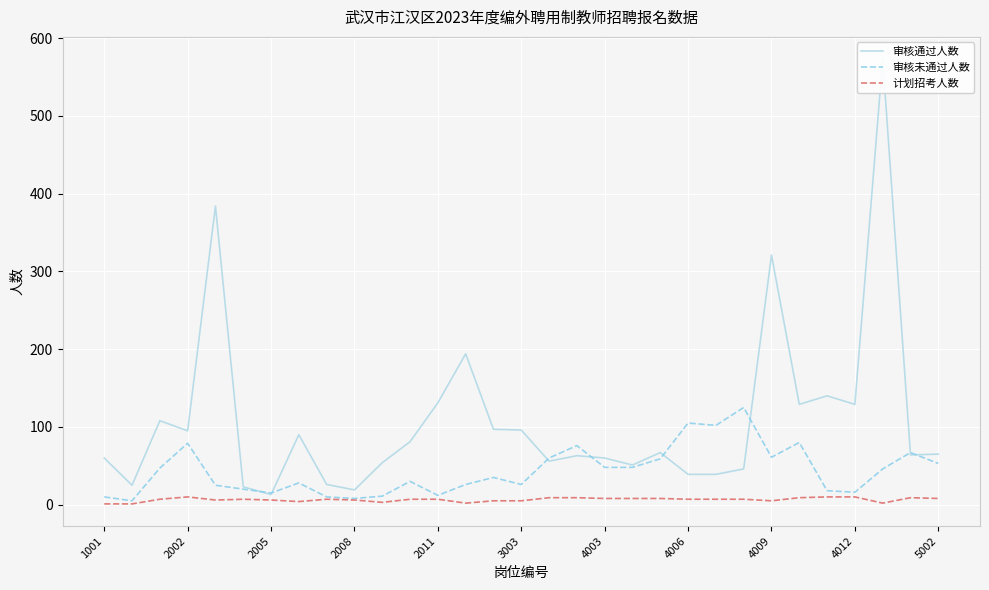

At how many categories does at least one series exceed 27?

26